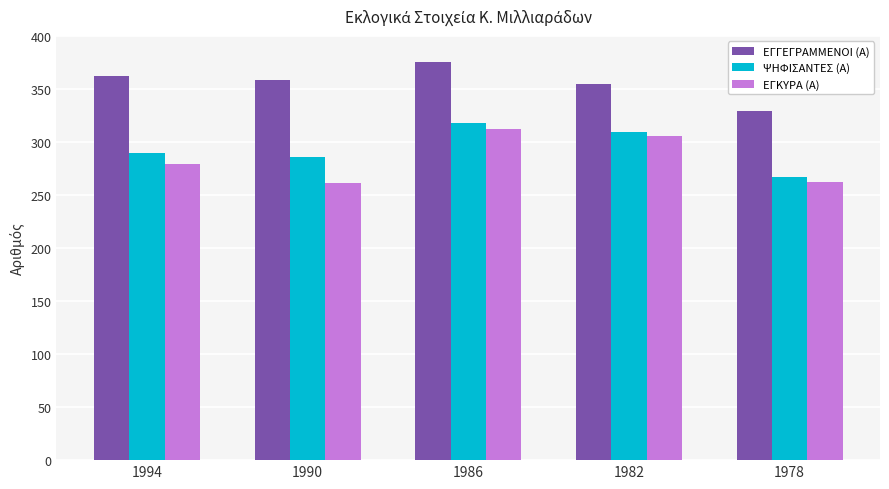

Is it true that ΕΓΚΥΡΑ (Α) equals 262 at 1978?

True